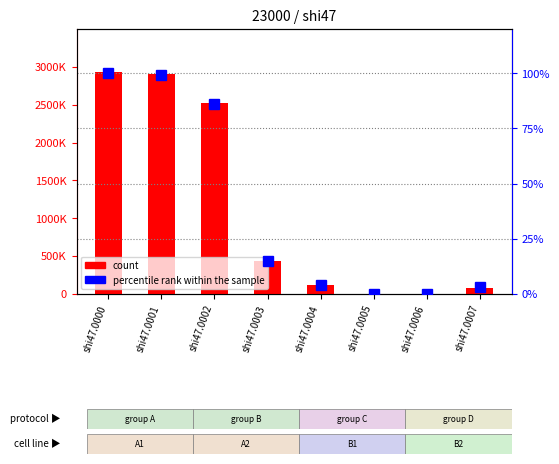

At which label is percentile rank within the sample closest to 50?

shi47.0003